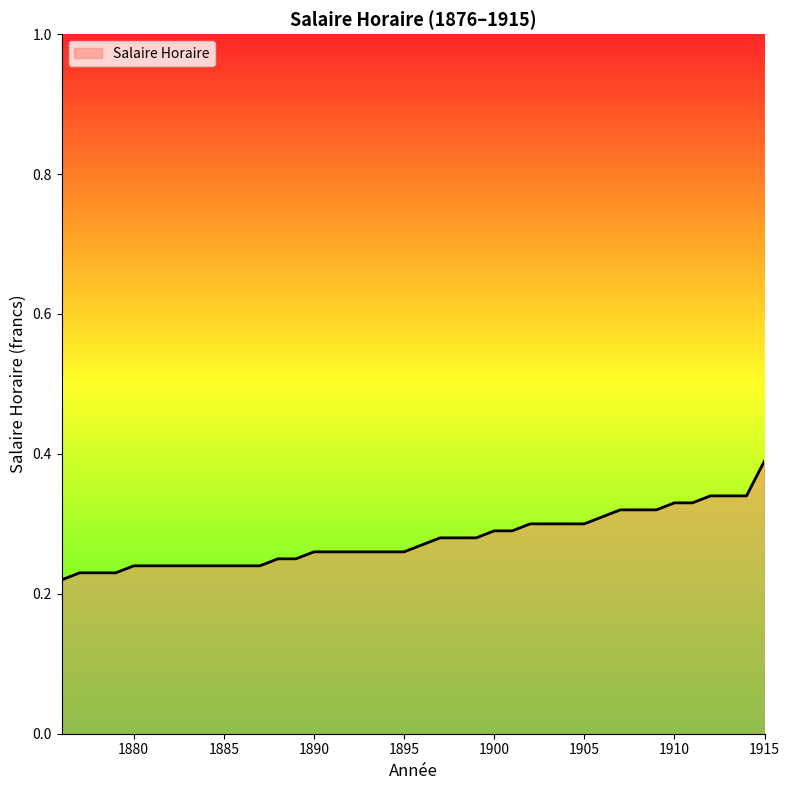

What is the value of the 15th point from the left?

0.3